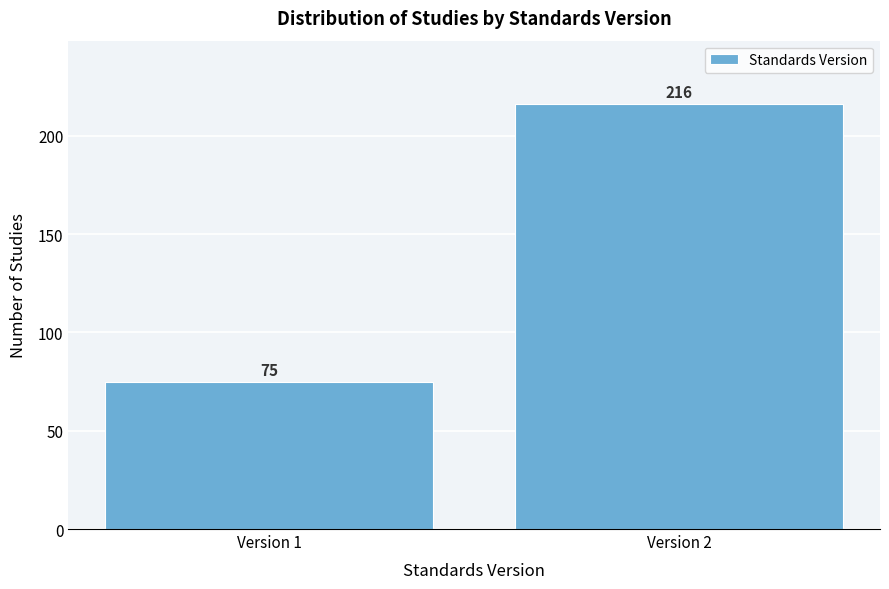

Reading left to right, transcribe all the data shown in this chart.

Version 1=75	Version 2=216